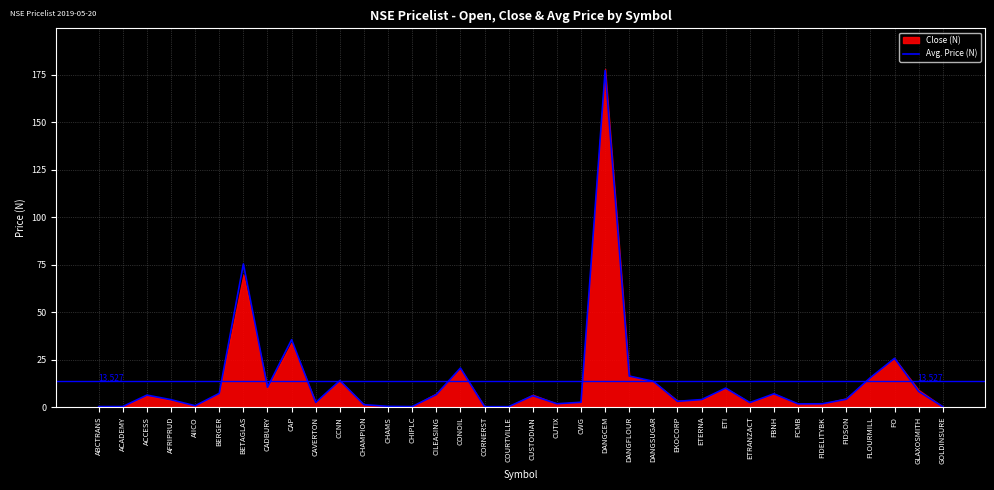

Reading right to left, transcribe all the data shown in this chart.

0.2	8.2	25.7	15.5	4.2	1.7	1.7	7.0	2.4	10.0	4.0	3.0	13.6	16.3	177.2	2.5	1.8	6.0	0.2	0.2	20.6	6.6	0.3	0.4	1.3	14.0	2.4	35.5	10.4	75.4	7.2	0.7	3.9	6.3	0.3	0.3